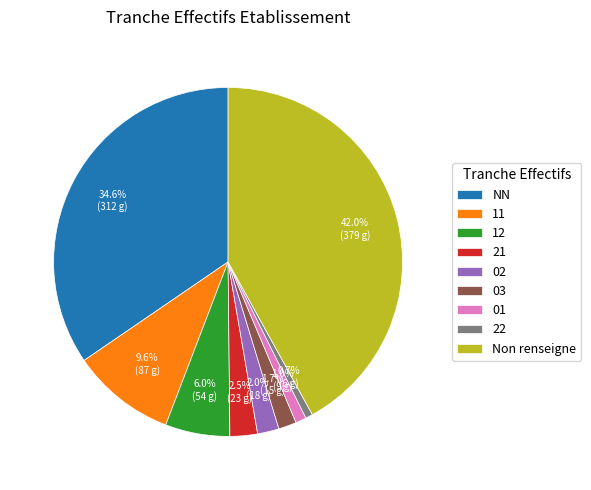

Which slice is the largest?

Non renseigne